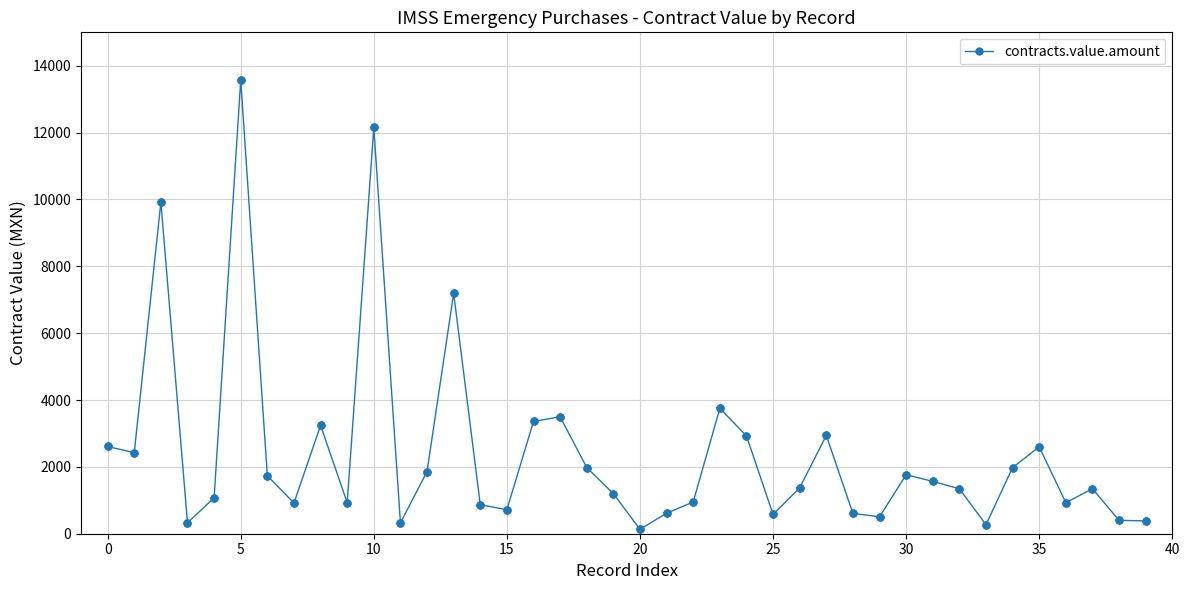

What is the greatest value displayed?

13572.0